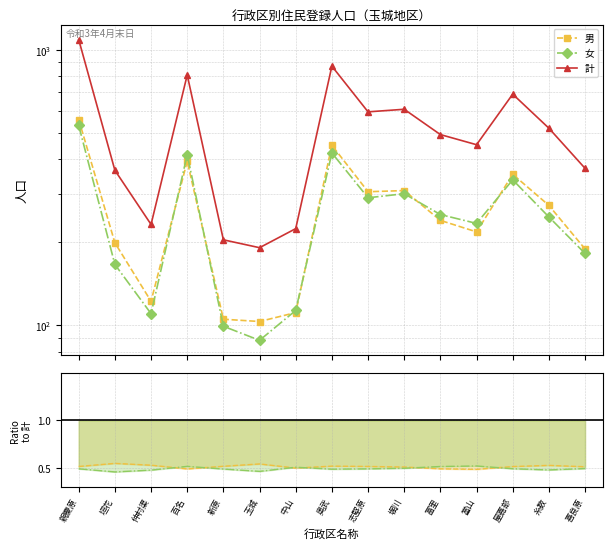

Reading left to right, what are all the values shown in this chart?

男: 558.0	199.0	122.0	394.0	105.0	103.0	111.0	450.0	305.0	308.0	240.0	218.0	353.0	272.0	189.0
女: 531.0	166.0	110.0	416.0	99.0	88.0	113.0	422.0	290.0	300.0	252.0	234.0	337.0	247.0	182.0
計: 1089.0	365.0	232.0	810.0	204.0	191.0	224.0	872.0	595.0	608.0	492.0	452.0	690.0	519.0	371.0
男/計: 0.5	0.5	0.5	0.5	0.5	0.5	0.5	0.5	0.5	0.5	0.5	0.5	0.5	0.5	0.5
女/計: 0.5	0.5	0.5	0.5	0.5	0.5	0.5	0.5	0.5	0.5	0.5	0.5	0.5	0.5	0.5